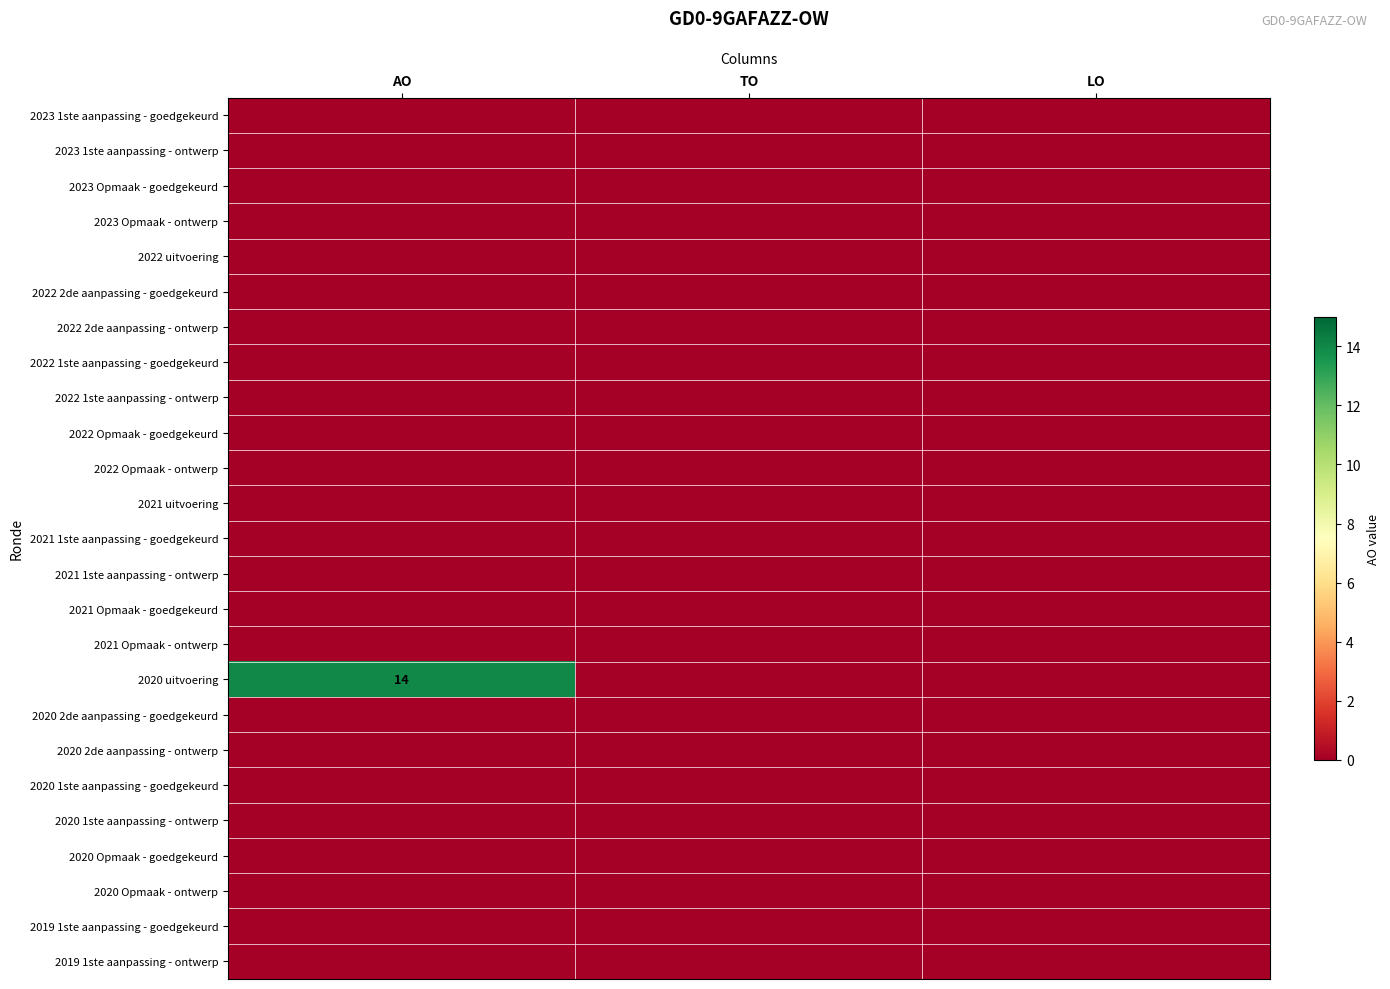

Which series has the widest spread of values?

2020 uitvoering